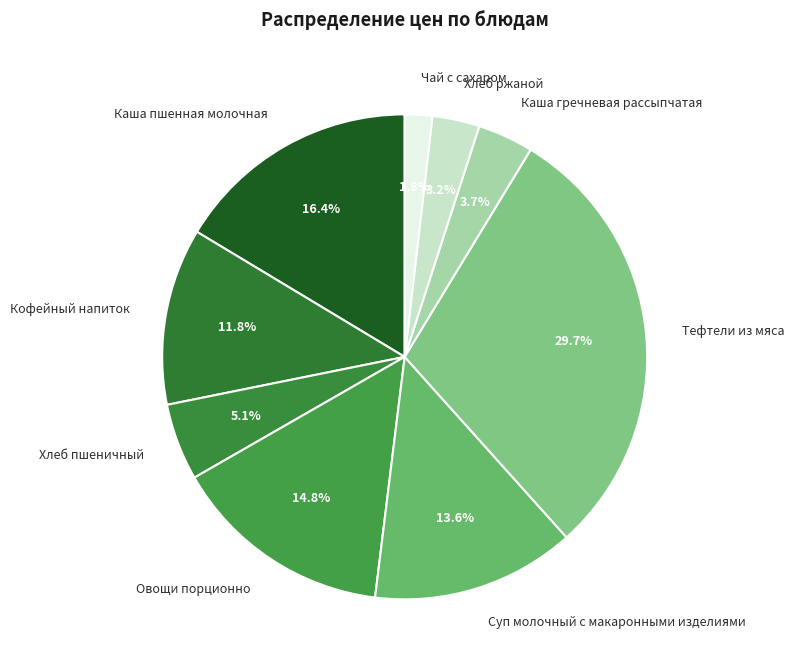

Is there a majority slice in this chart?

No